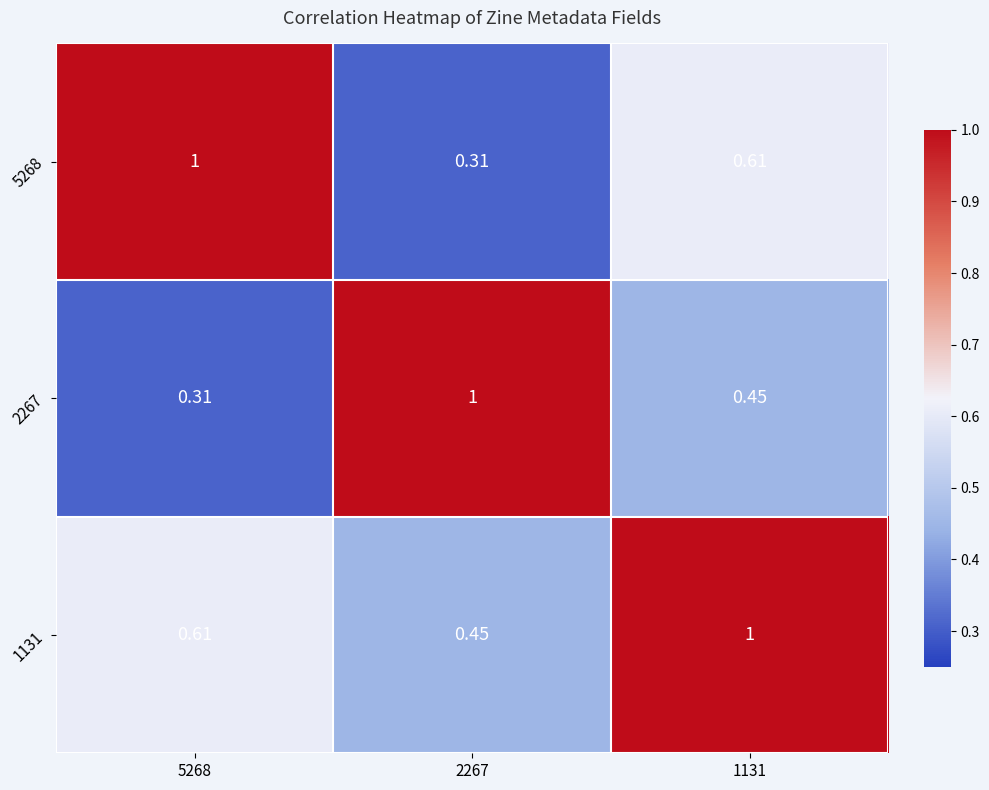

Is the value of 2267 at 1131 greater than the value of 5268 at 2267?

Yes